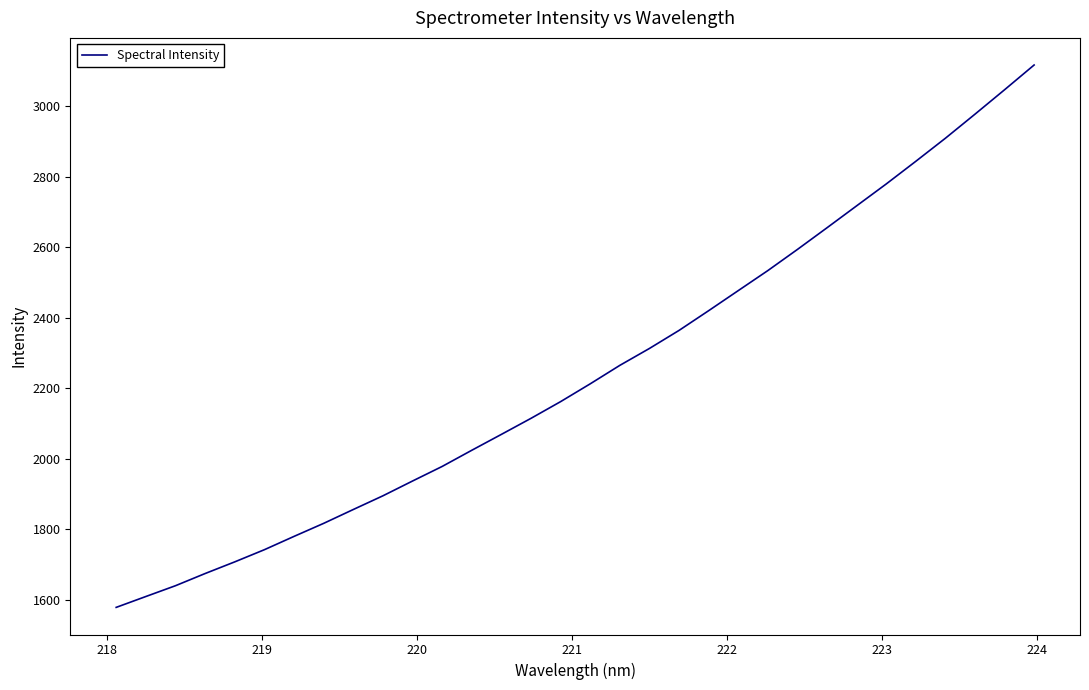

What is the smallest value displayed?

1577.7